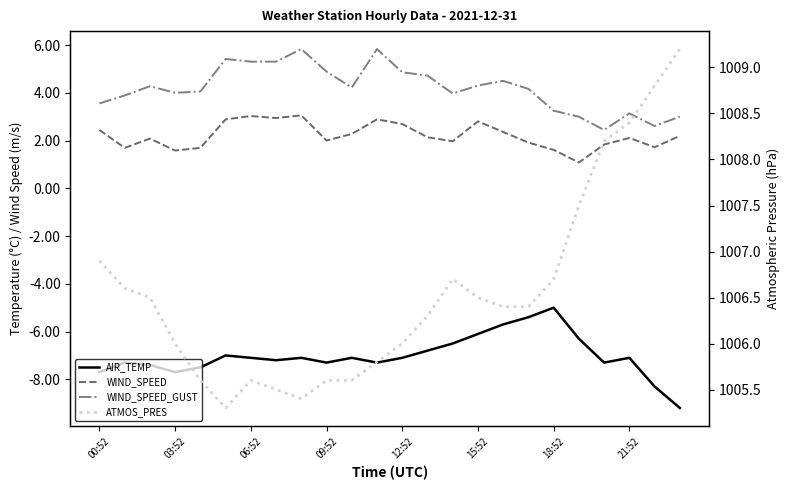

True or false: WIND_SPEED has more than 0 points higher than both neighbors.

True